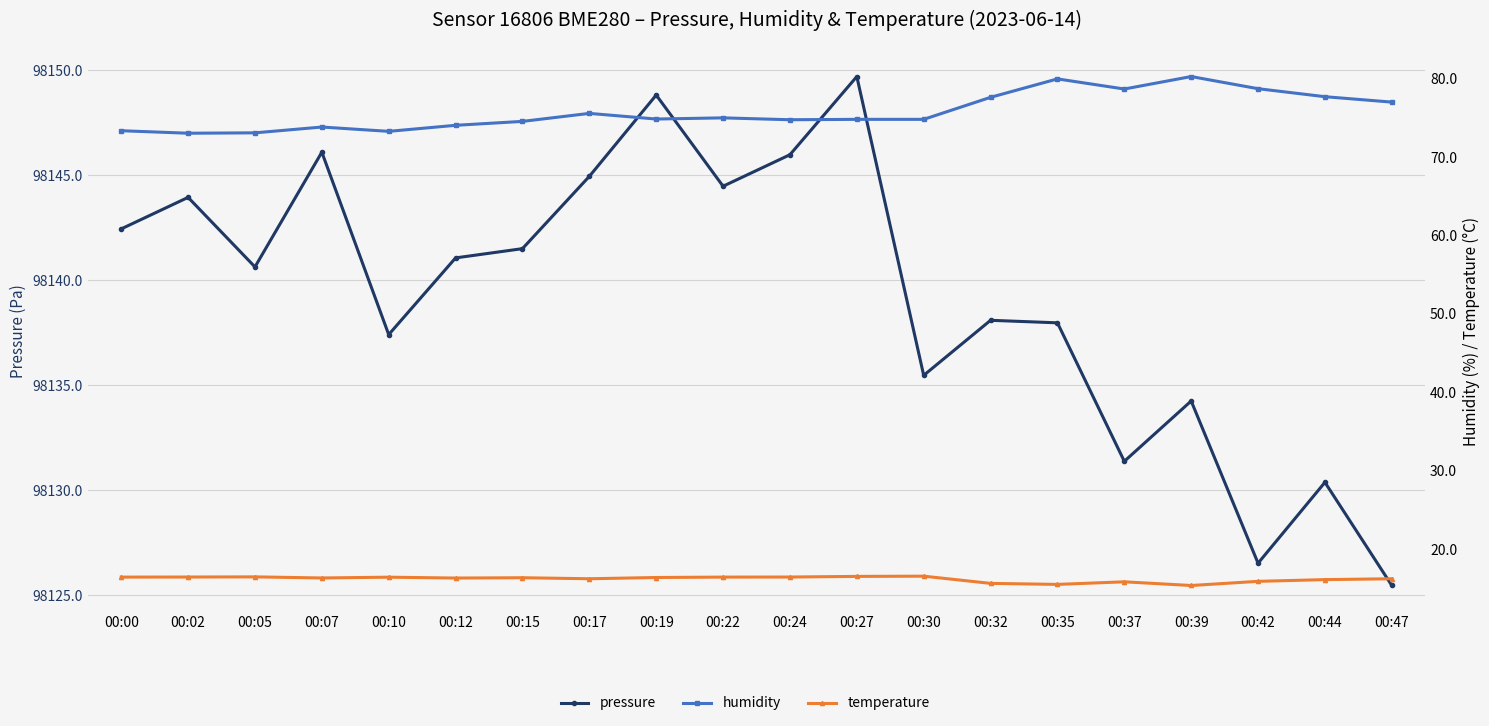

Which series has the largest range (max minus min)?

pressure